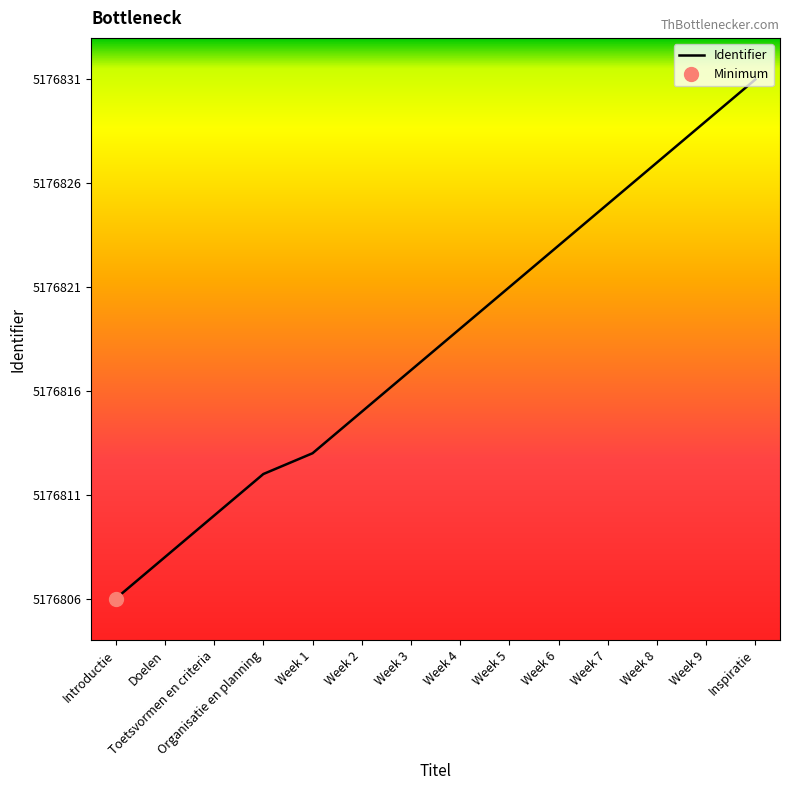

What is the difference between the maximum and second lowest values?

23